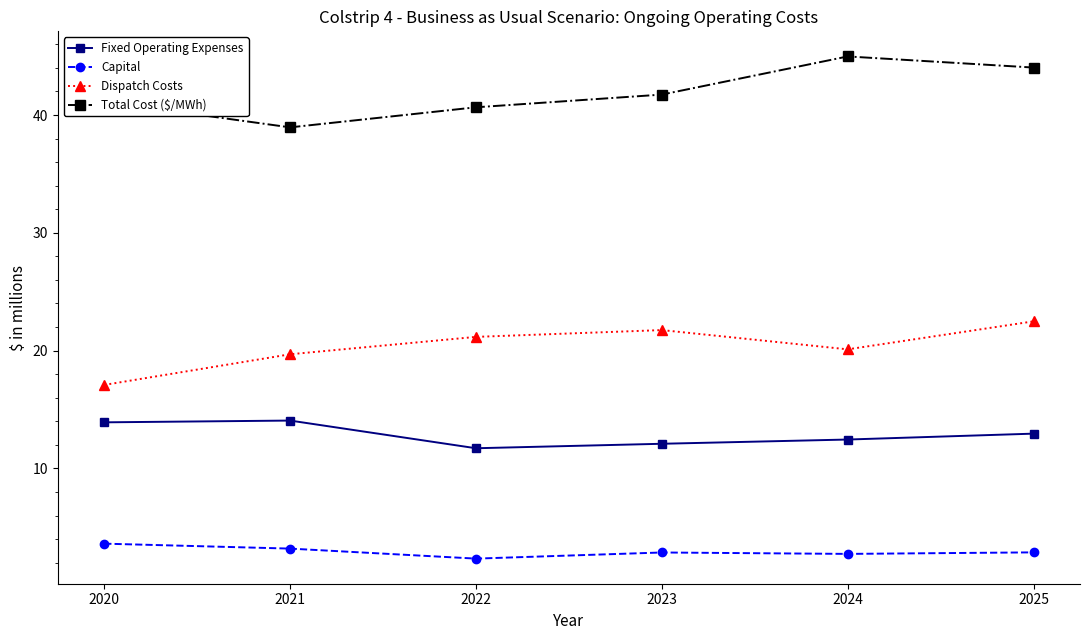

True or false: Dispatch Costs and Fixed Operating Expenses intersect in this chart.

False